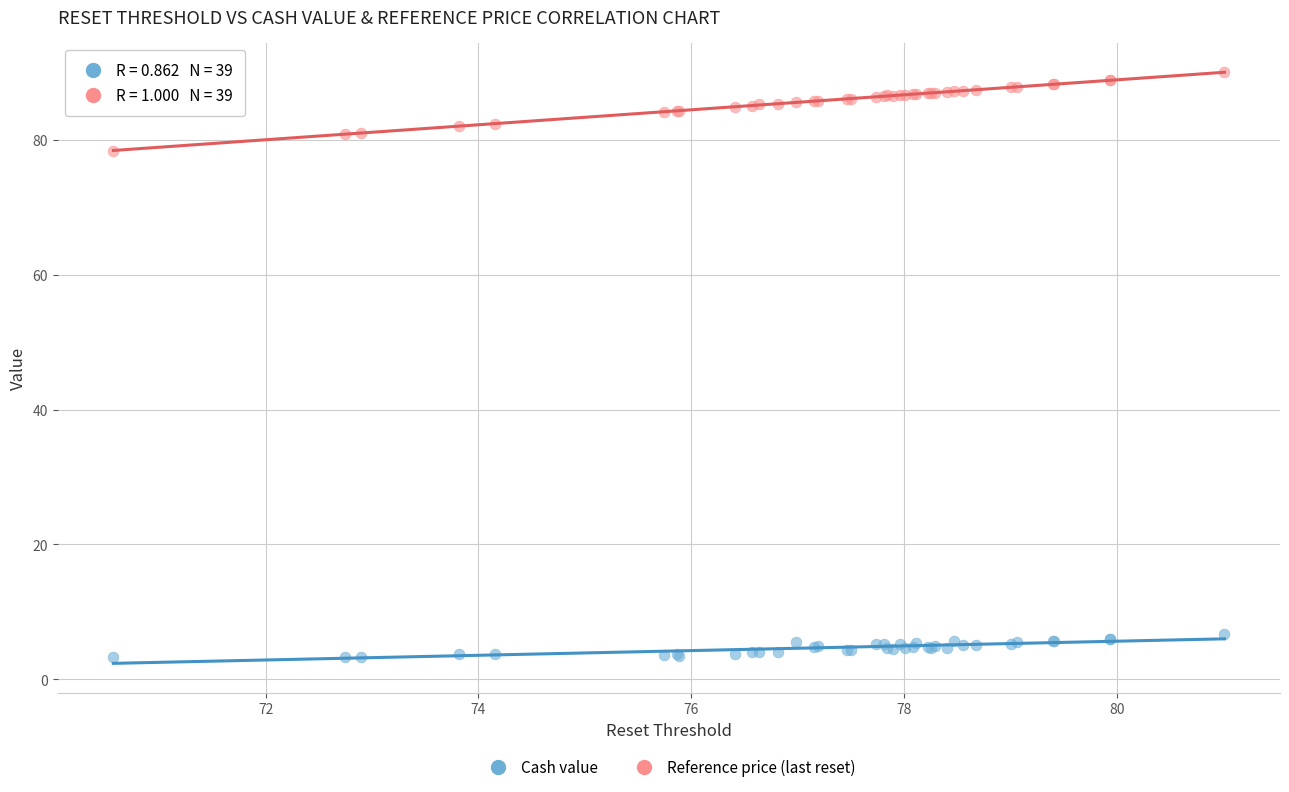

Which series has the largest Y range (max minus min)?

Reference price (last reset)